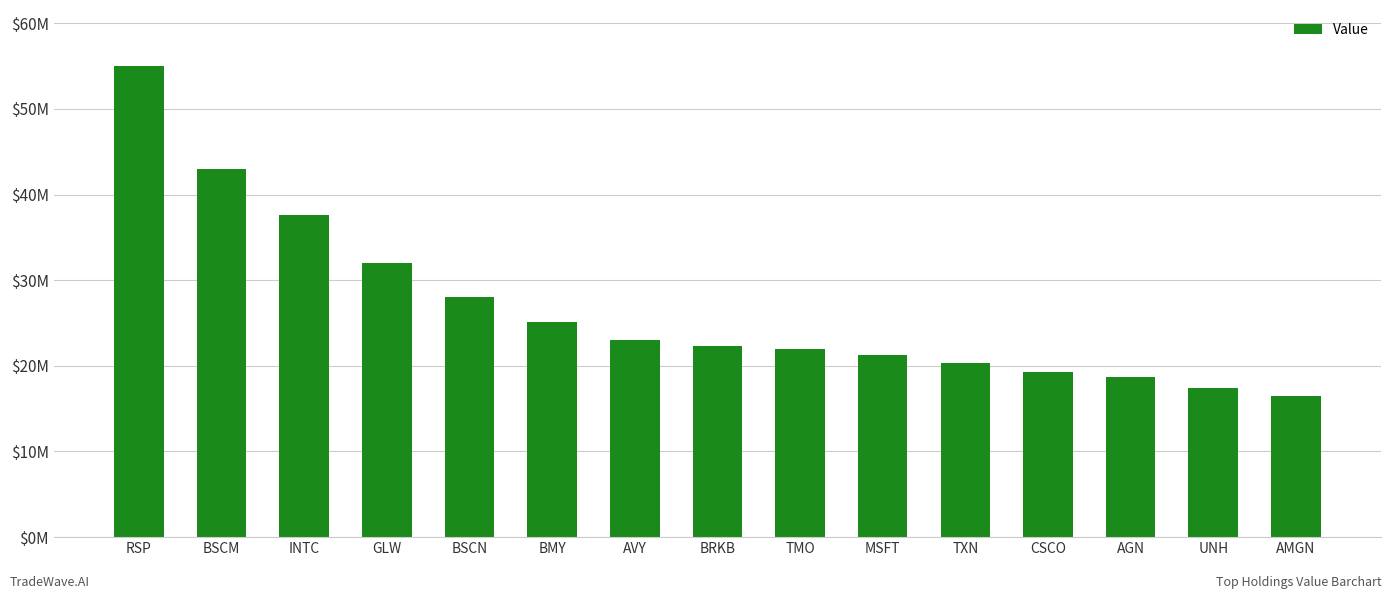

Are the bars horizontal?

No